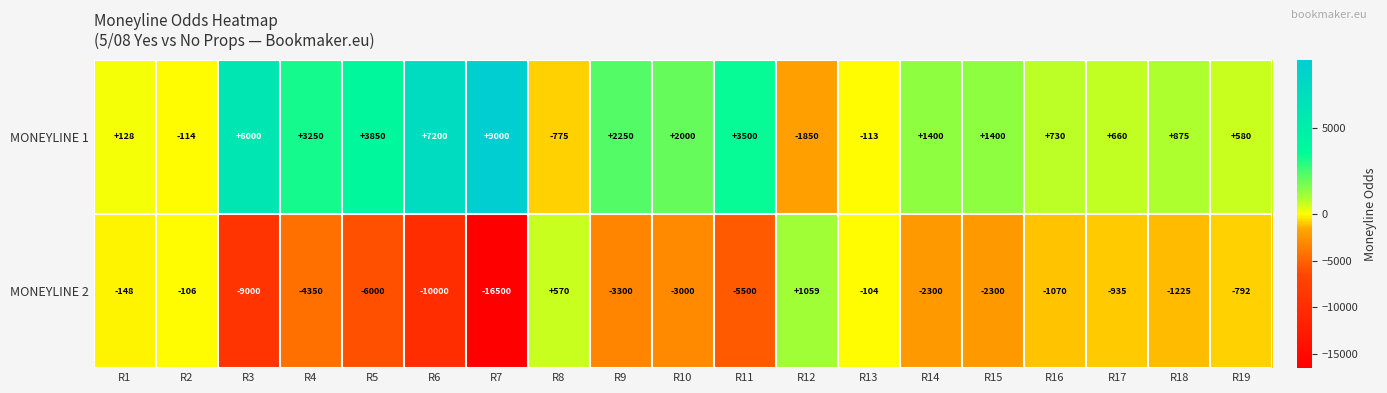

List the series in order of their overall mean, highest first.

MONEYLINE 1, MONEYLINE 2